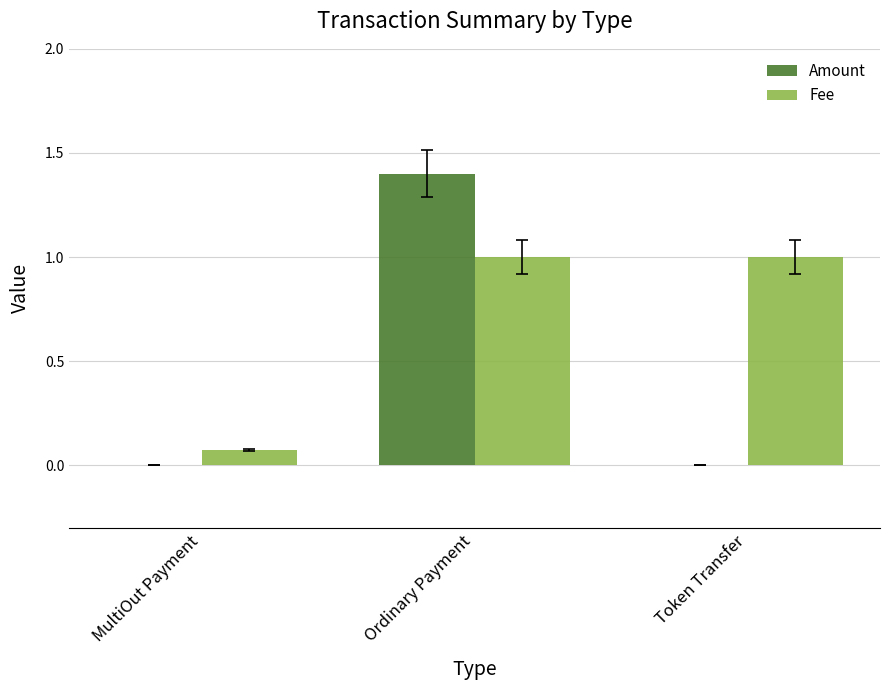

Is the value of Fee at MultiOut Payment greater than the value of Amount at MultiOut Payment?

Yes